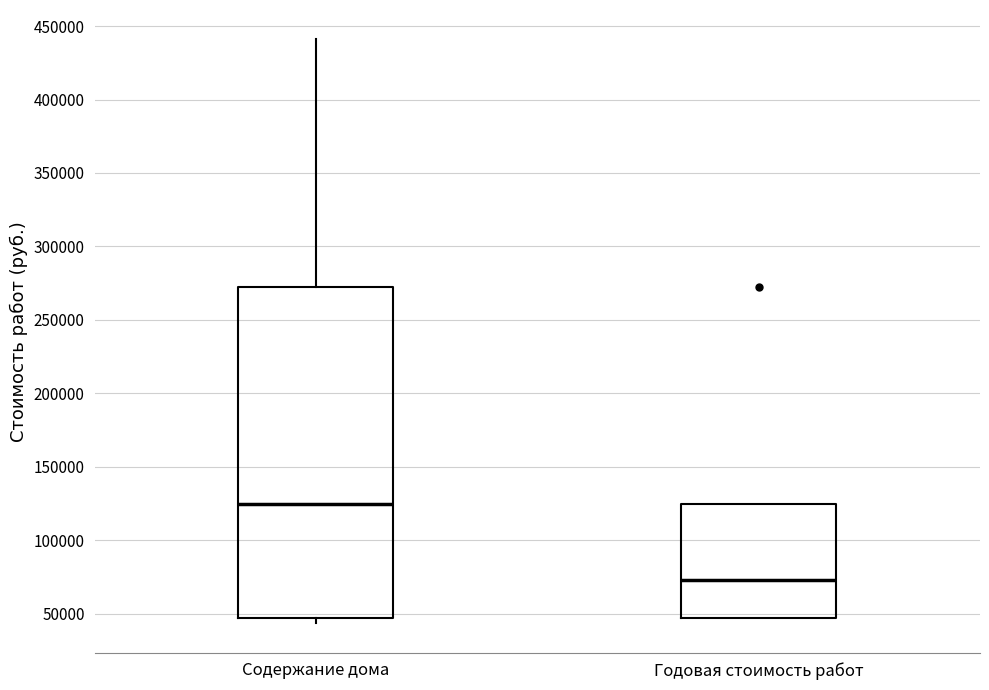

Reading left to right, transcribe this box plot: for each box, give where its median line is, the range the box spans, and where its two whiskers end, as read against the y-axis. The values are not printed on the chart, so give them approximately, as read against the axis.

Содержание дома: median 125000, box 45000 to 275000, whiskers 45000 (just below the box's lower edge) to 440000
Годовая стоимость работ: median 75000, box 45000 to 125000, whiskers 45000 to 125000